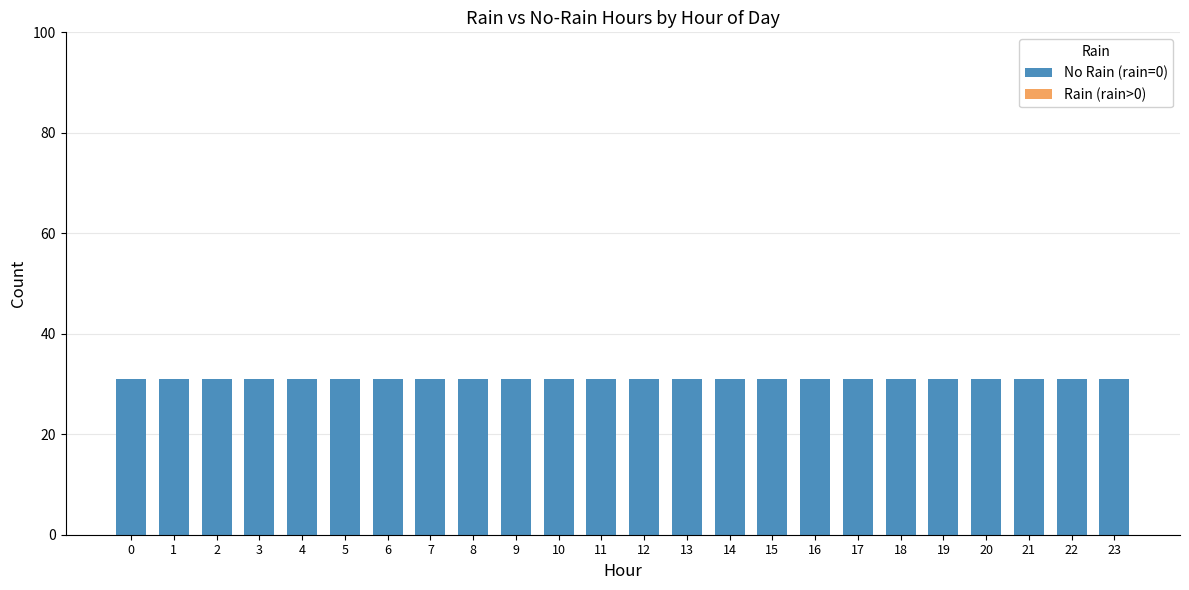

Between 14 and 16, which series saw the biggest shift?

No Rain (rain=0)